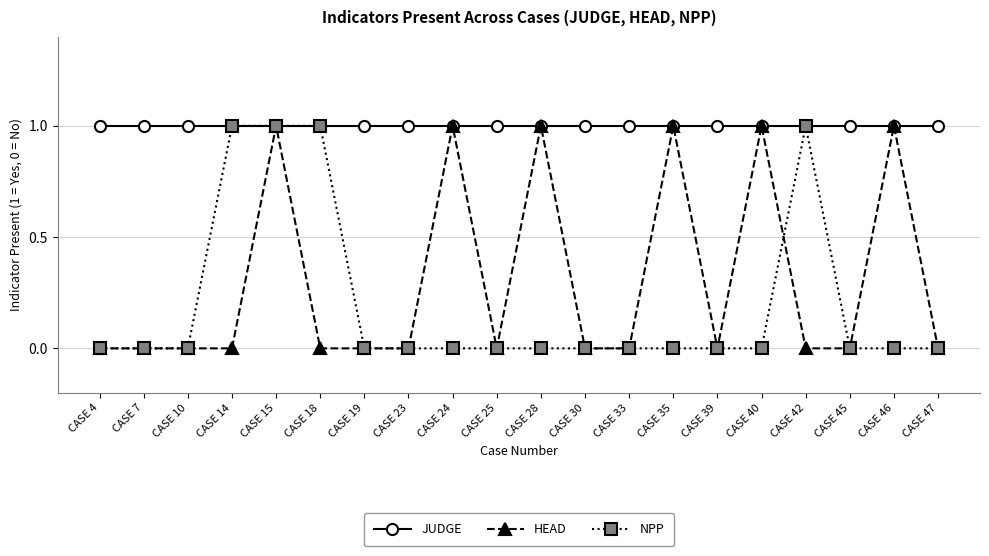

The value of NPP at CASE 47 is -1. True or false?

False